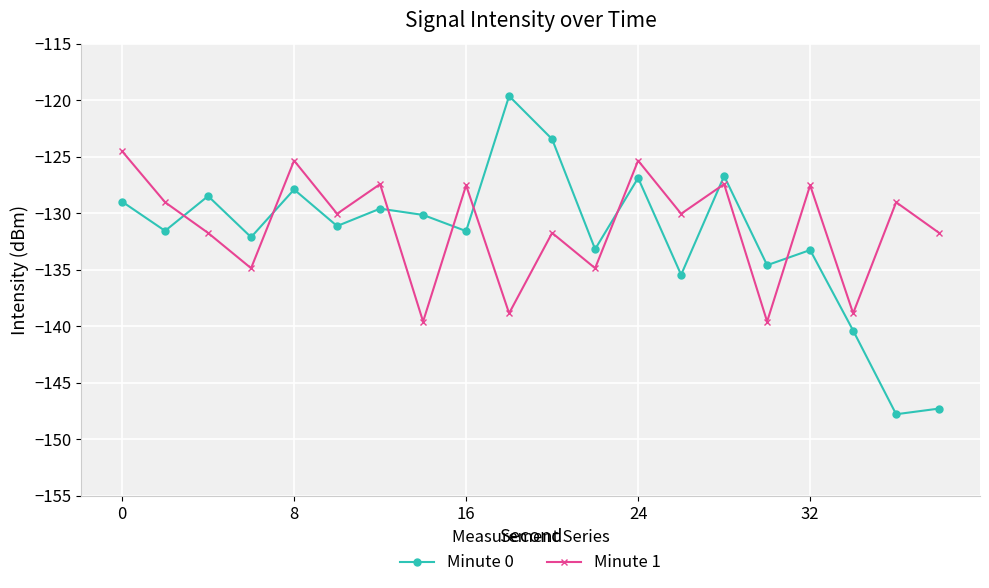

How many interior local peaks does the Minute 0 series have?

7